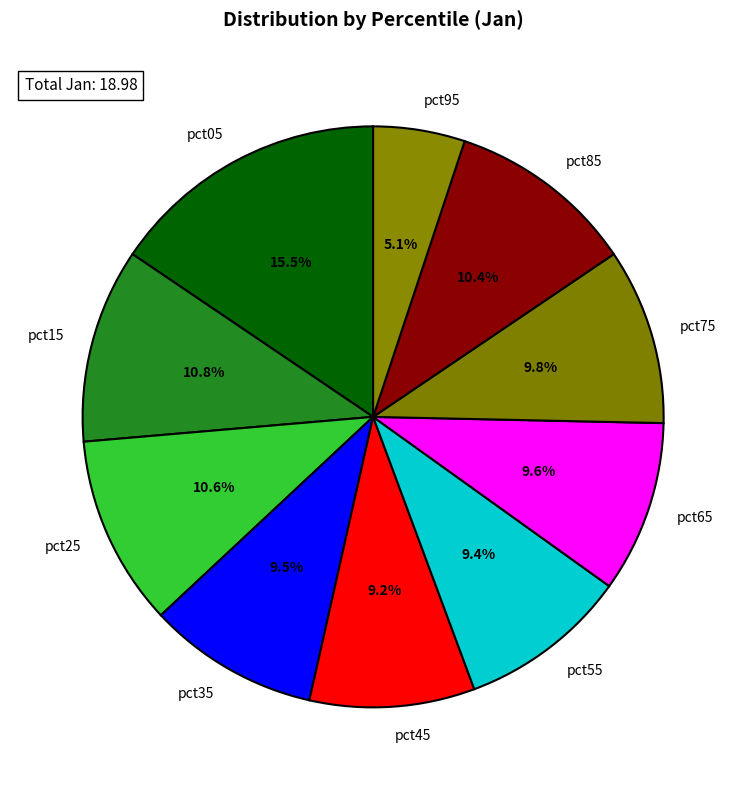

Is there a majority slice in this chart?

No